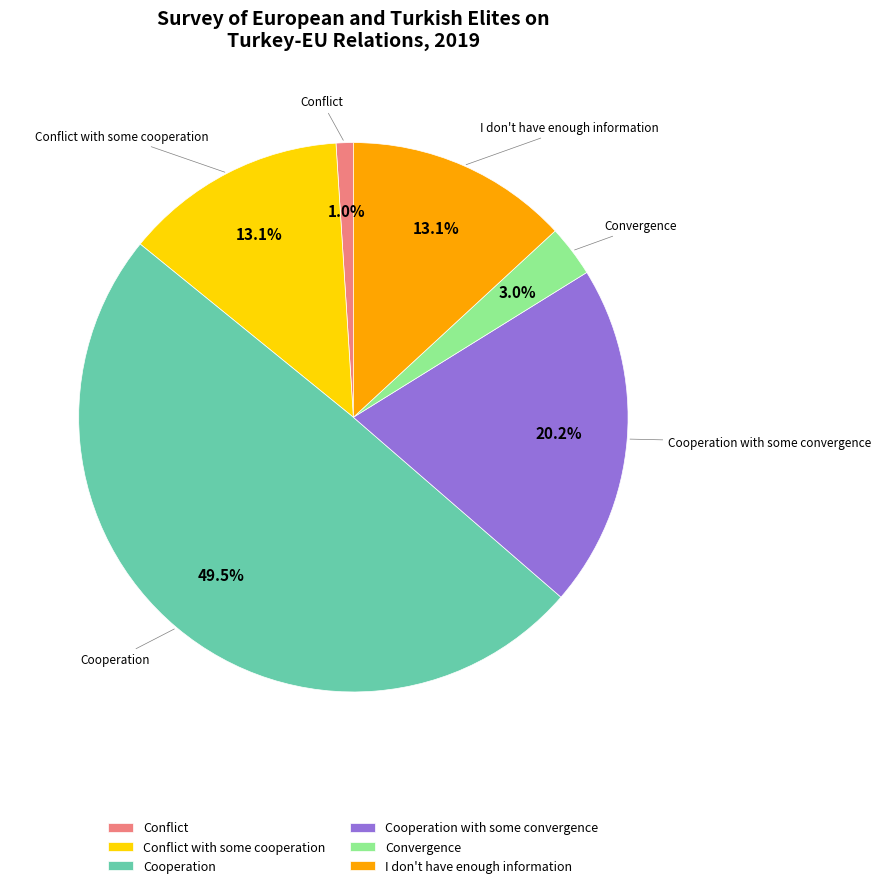

Which has a higher value, Cooperation or Conflict?

Cooperation